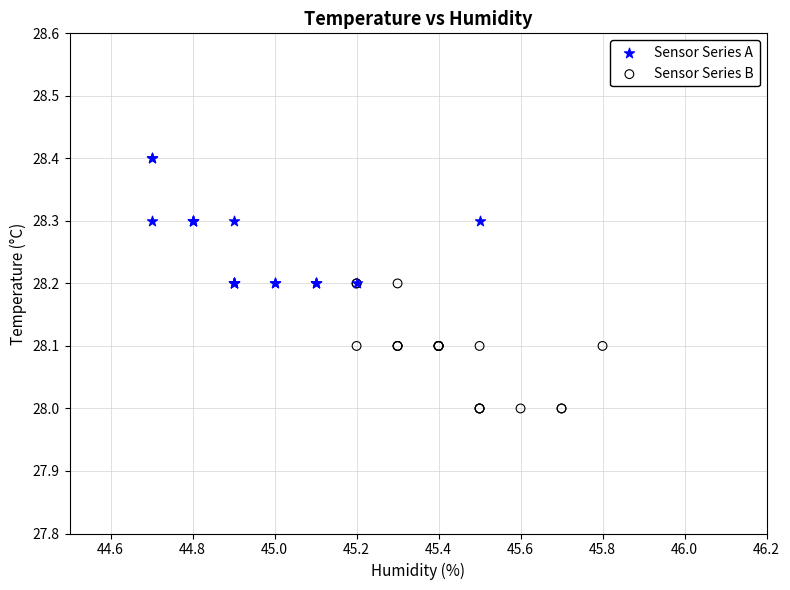

Which series contains the lowest Y value?

Sensor Series B